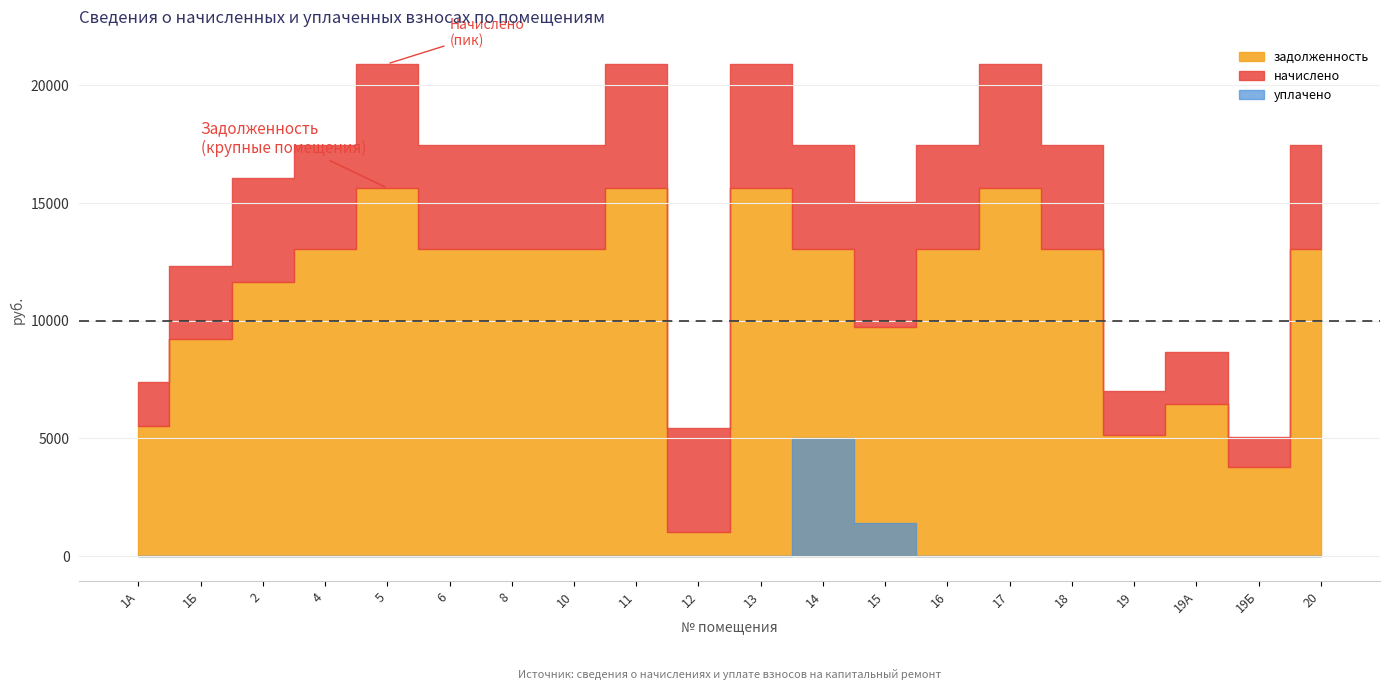

What is the value of the задолженность point at the 2nd from the left?

9206.4